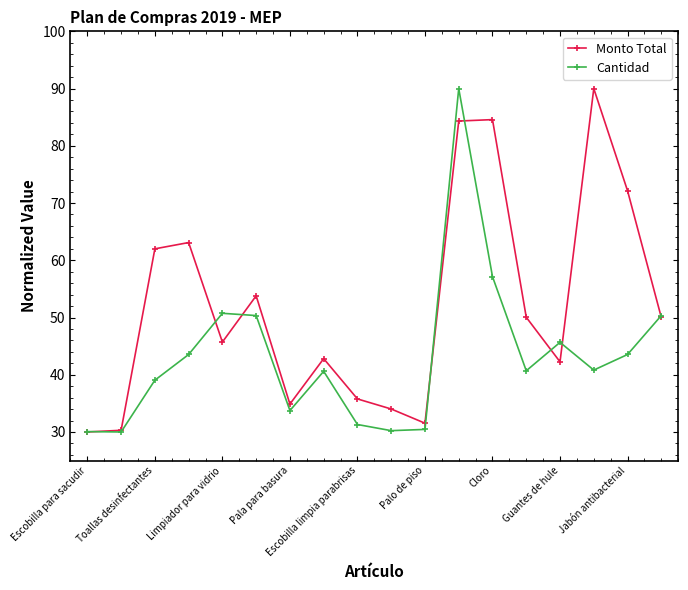

Does the chart display data point markers on the line(s)?

Yes